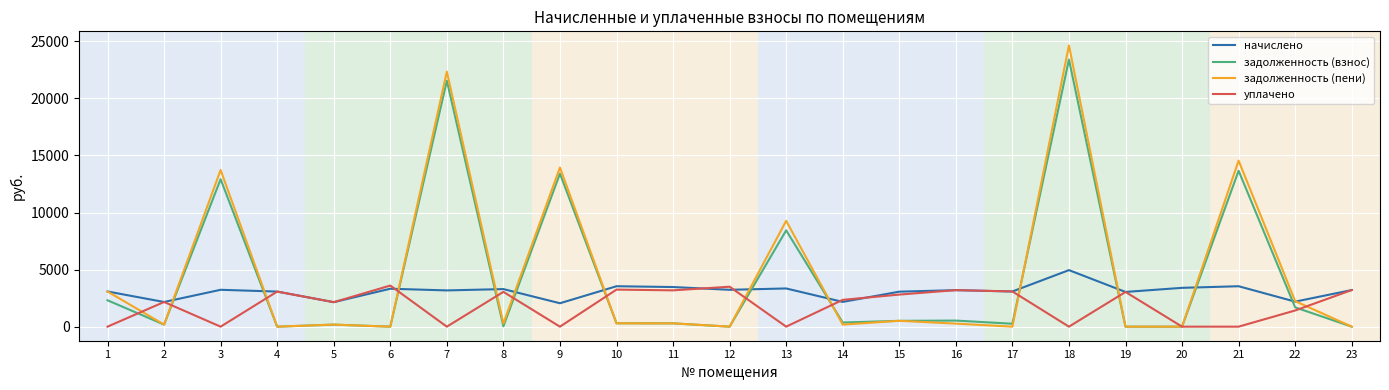

At which category does начислено reach its first local valley?

2